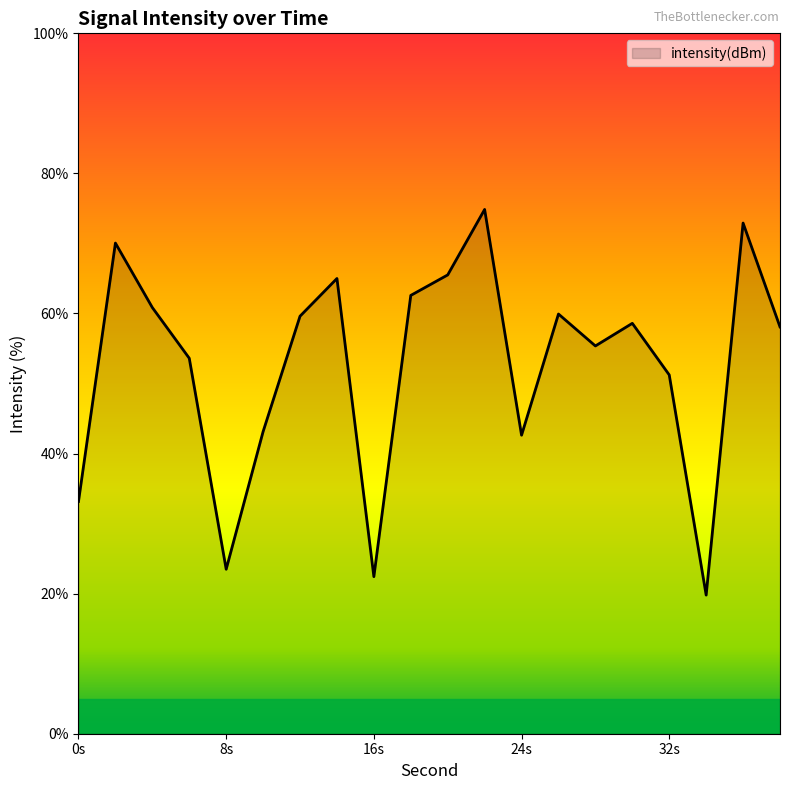

What is the smallest value displayed?

19.8